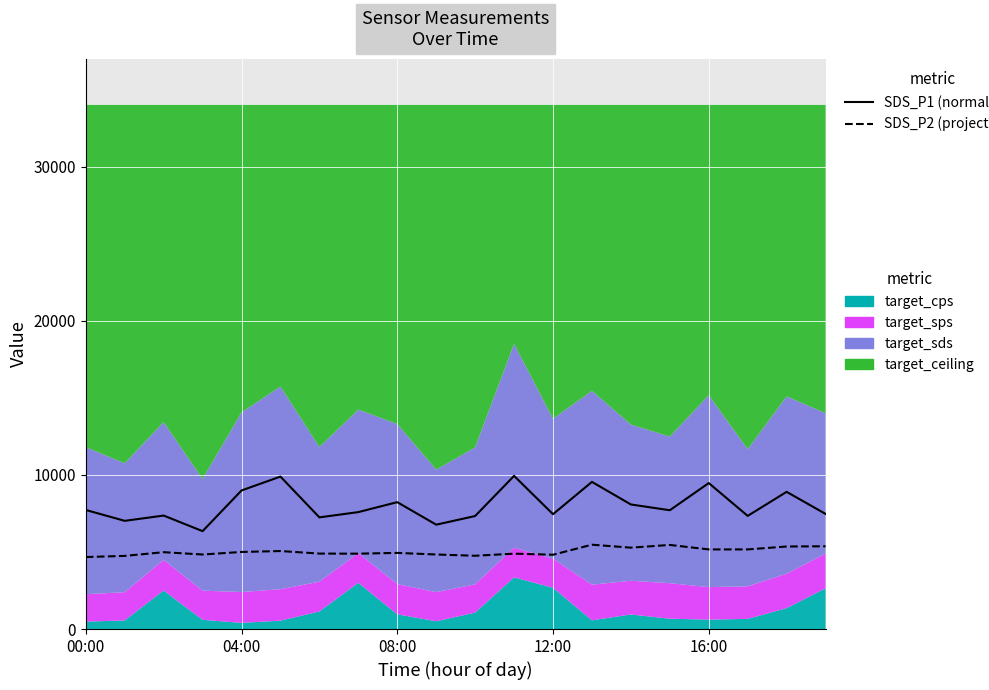

How many interior local valleys does the SDS_P1 (normalized) series have?

7